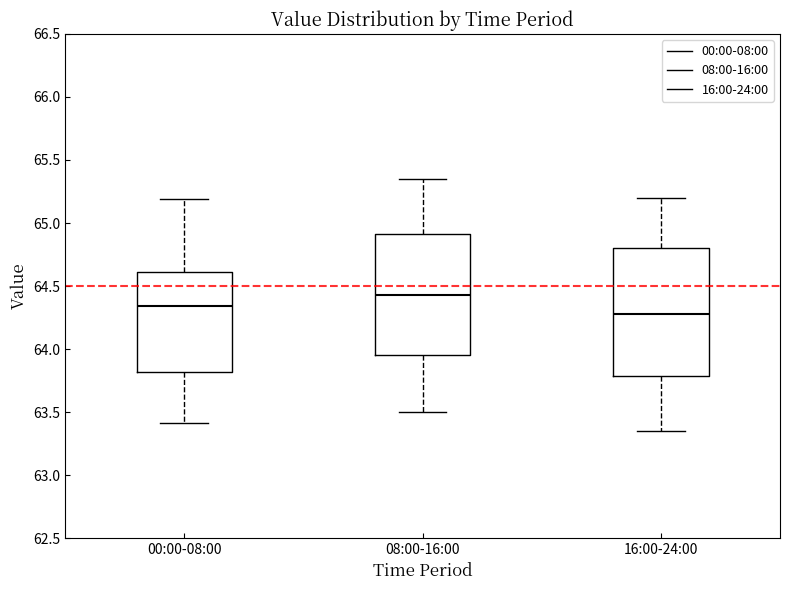

Which box's median line is the highest?

08:00-16:00